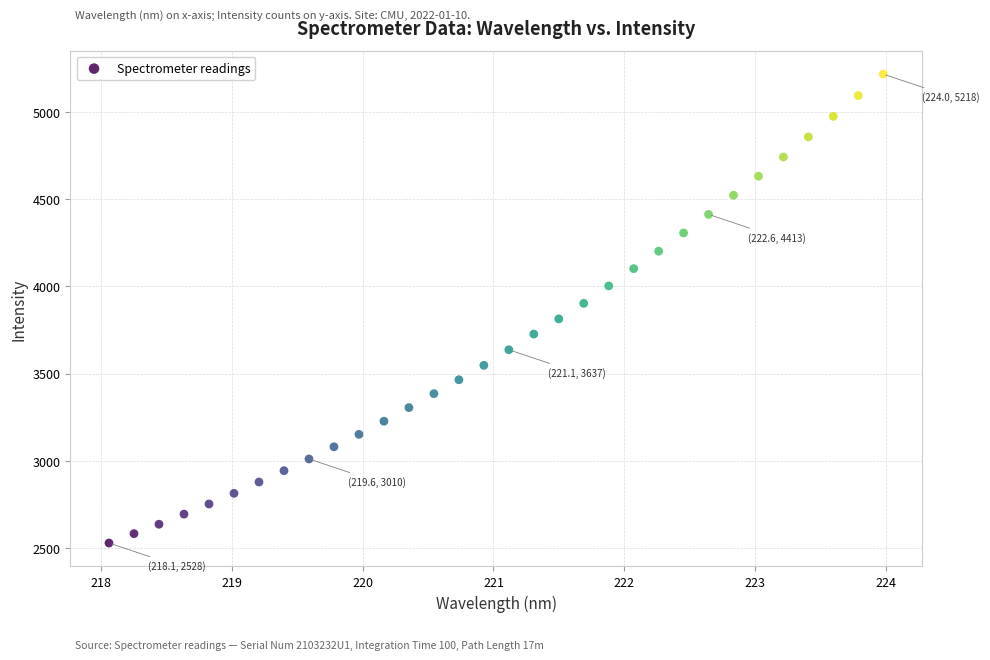

What is the range of X values (max minus min)?

5.9